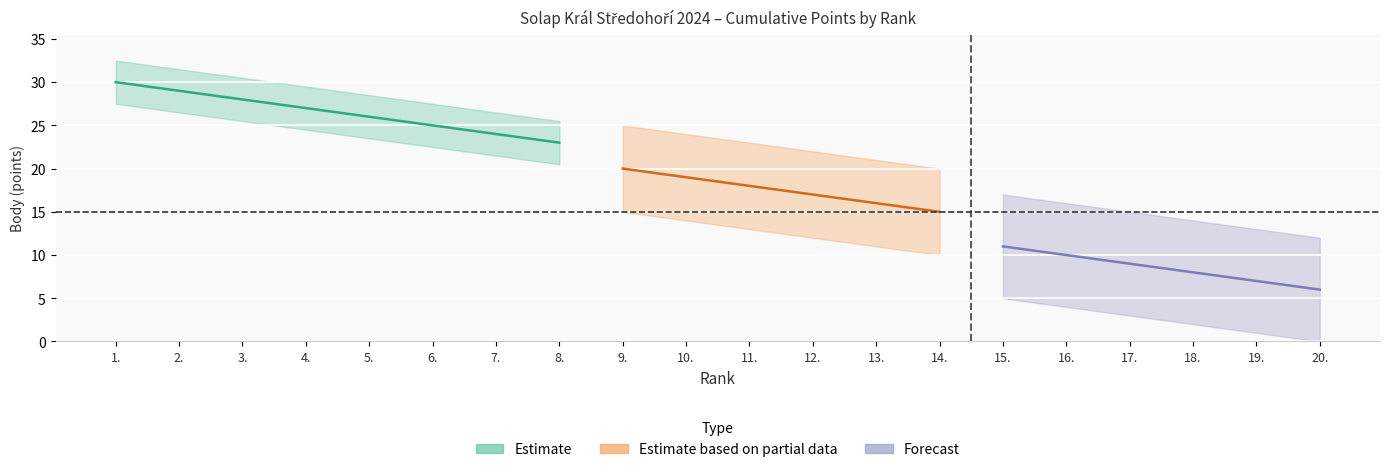

True or false: Forecast and Estimate intersect in this chart.

False